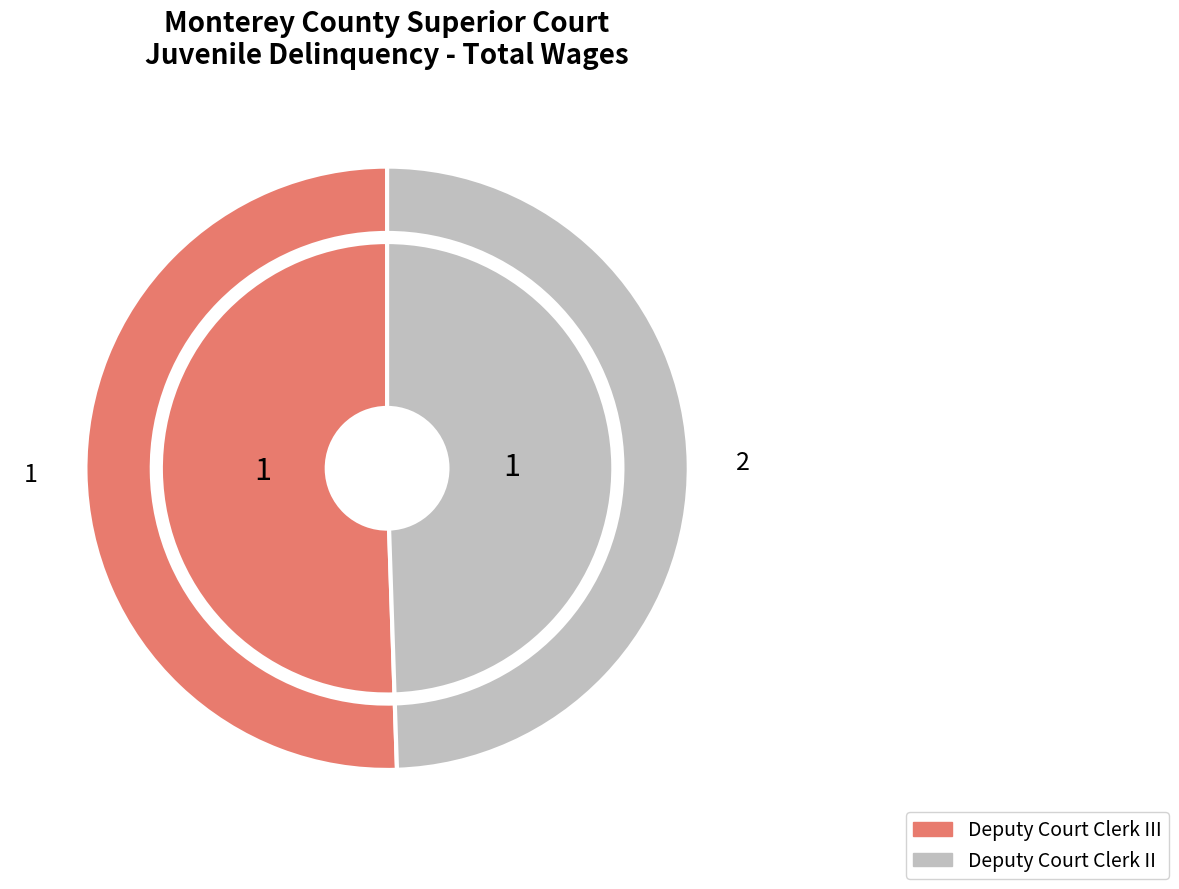

How many segments does this pie chart have?

2